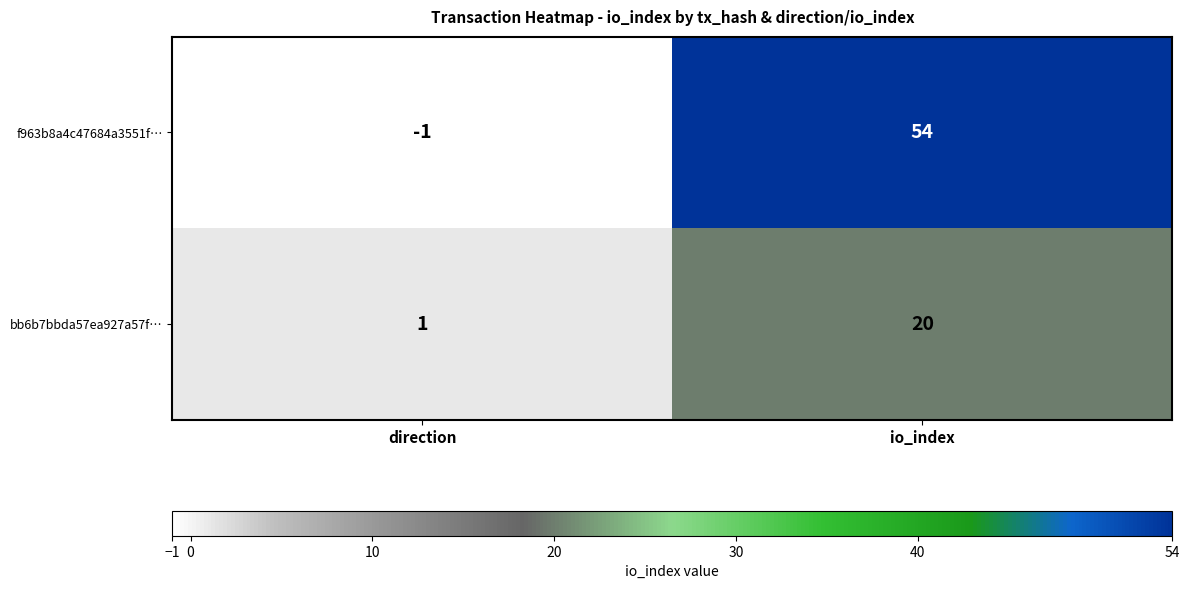

Rank the series at io_index from lowest to highest value.

bb6b7bbda57ea927a57f…, f963b8a4c47684a3551f…